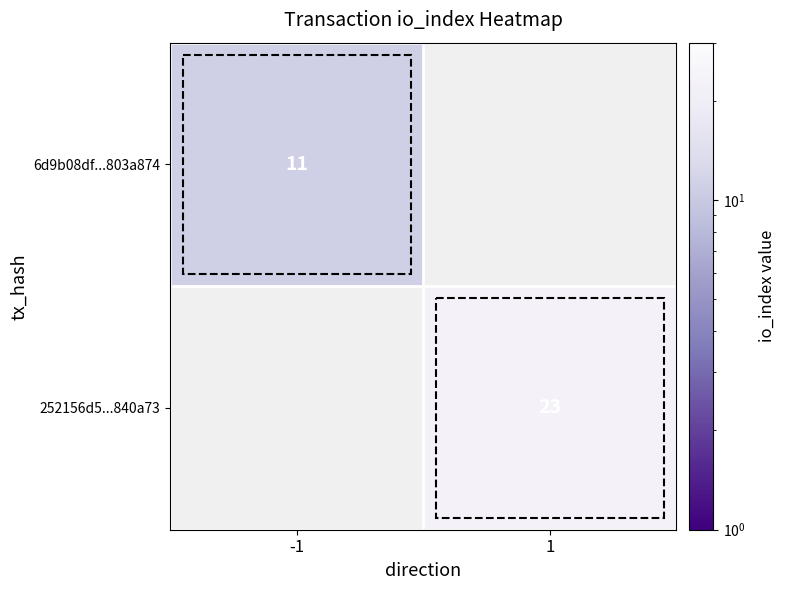

Is the value of 6d9b08df...803a874 at -1 greater than the value of 252156d5...840a73 at 1?

No